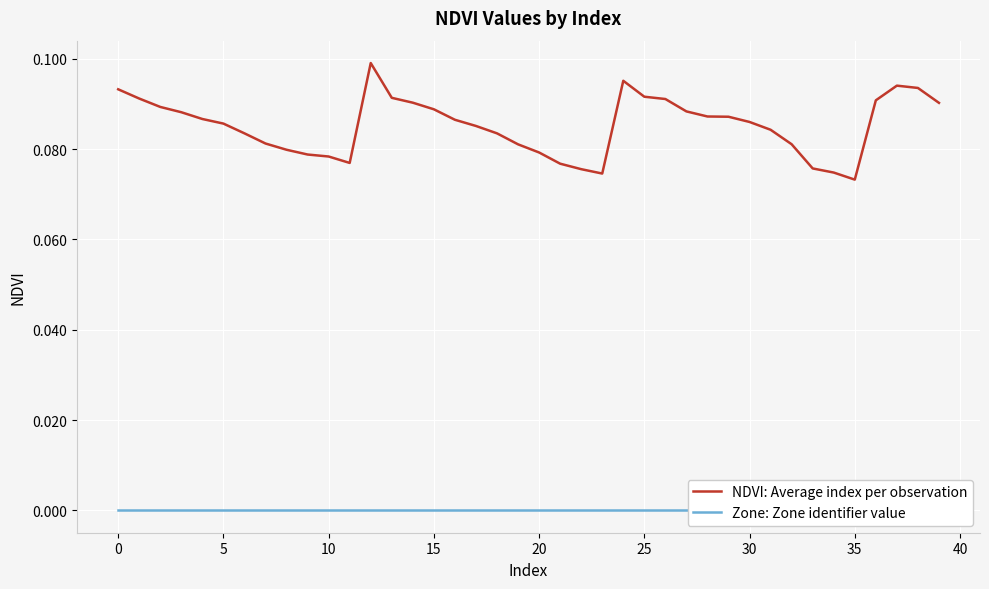

At 15, list the series in order from smallest to largest.

Zone: Zone identifier value, NDVI: Average index per observation